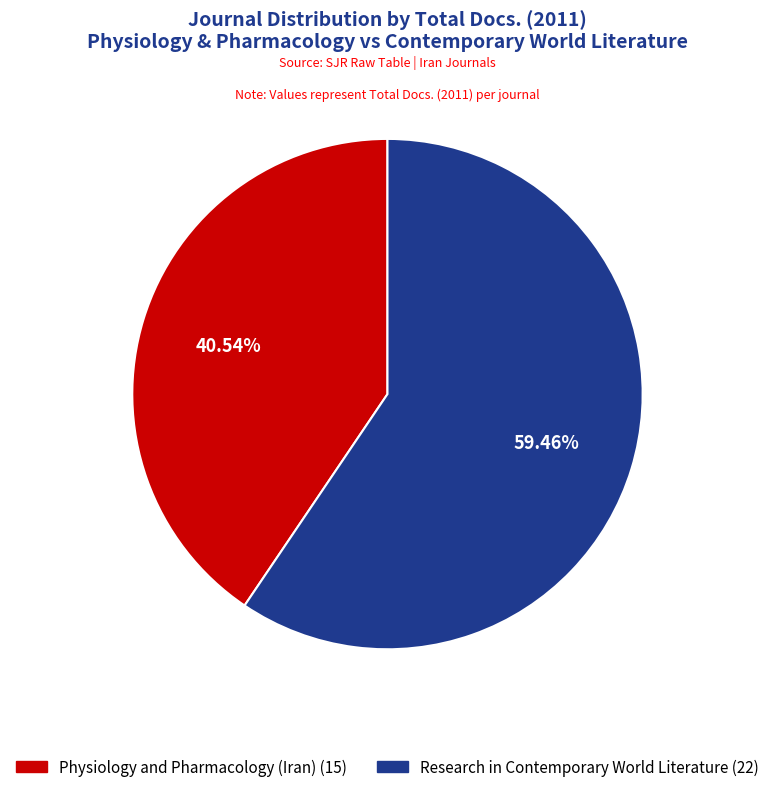

What is the smallest slice in the pie chart?

Physiology and Pharmacology (Iran)